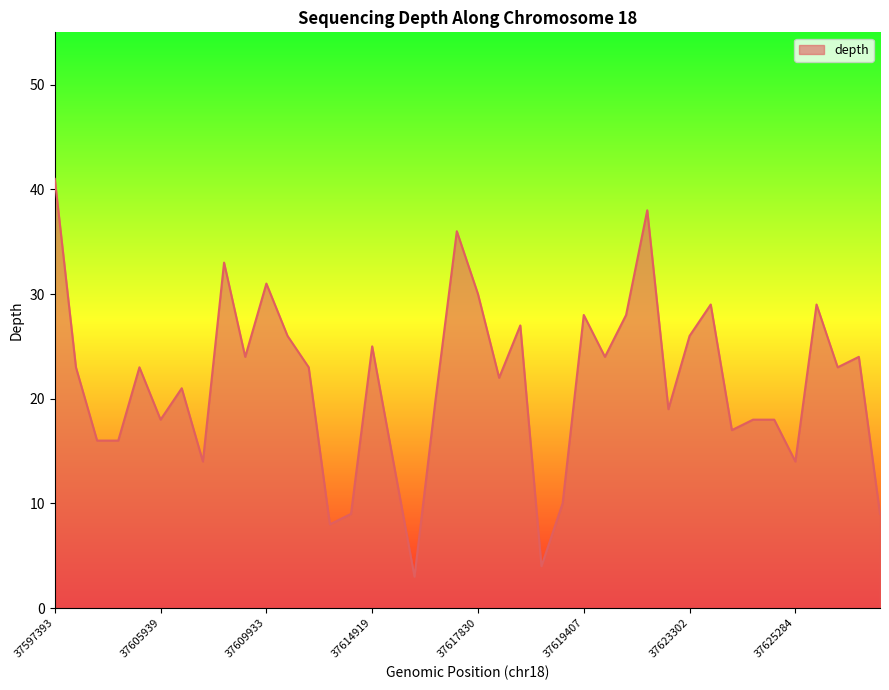

Reading left to right, list all the values displayed in this chart.

41	23	16	16	23	18	21	14	33	24	31	26	23	8	9	25	14	3	20	36	30	22	27	4	10	28	24	28	38	19	26	29	17	18	18	14	29	23	24	9